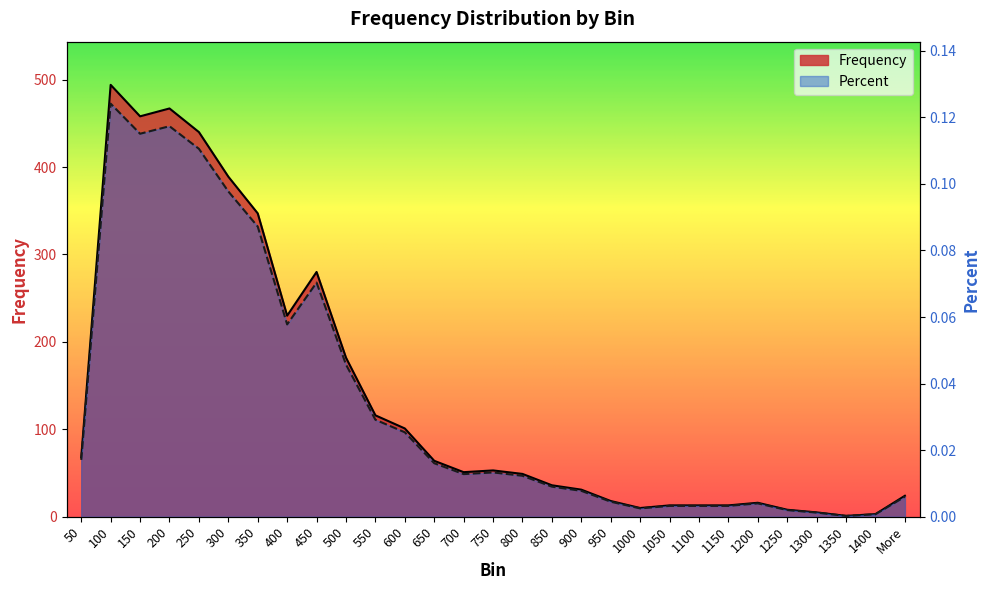

Rank the series by their average value, from highest to lowest.

Frequency, Percent